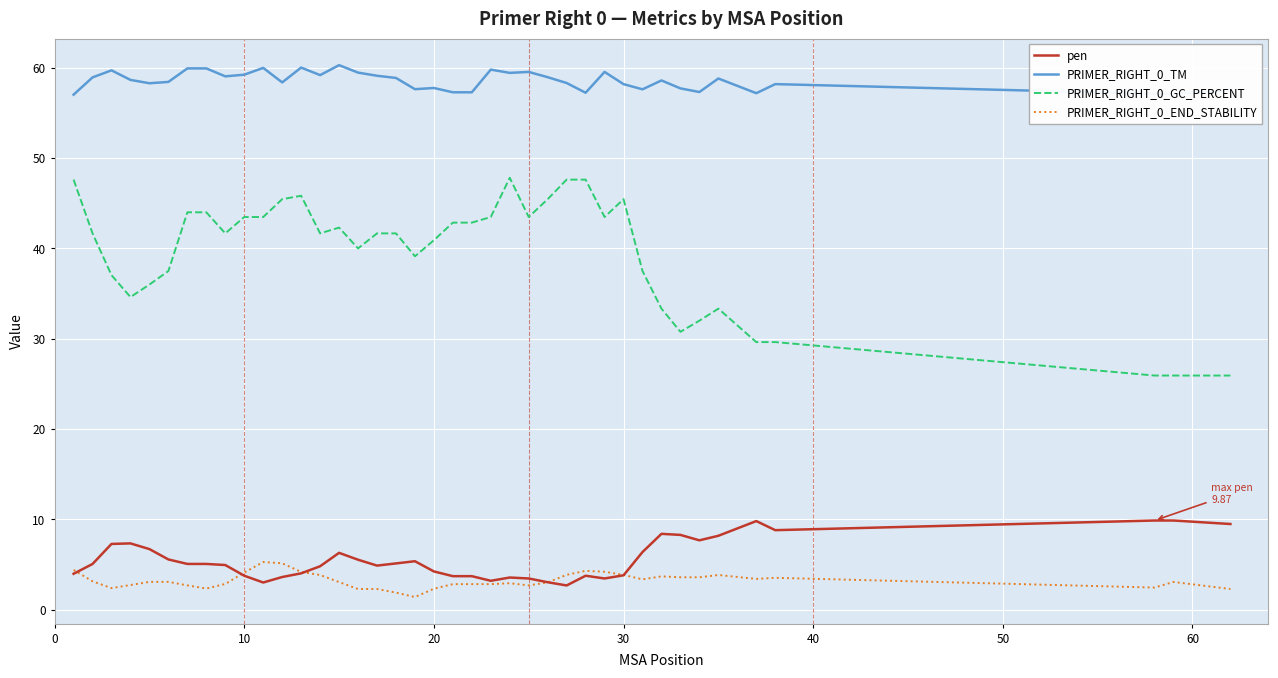

What is the smallest value displayed?

1.4